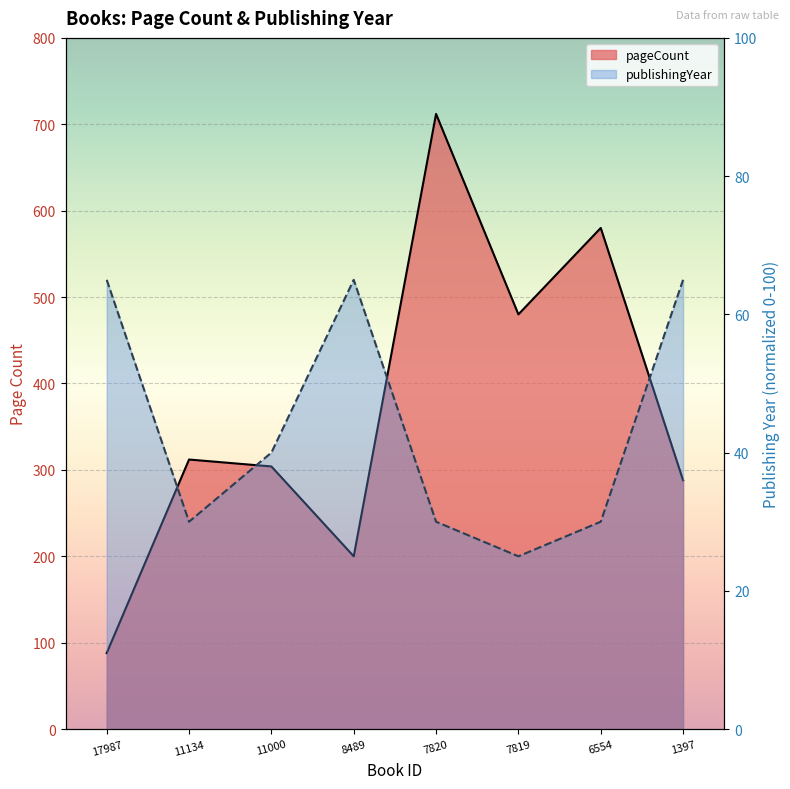

True or false: publishingYear and pageCount intersect in this chart.

False